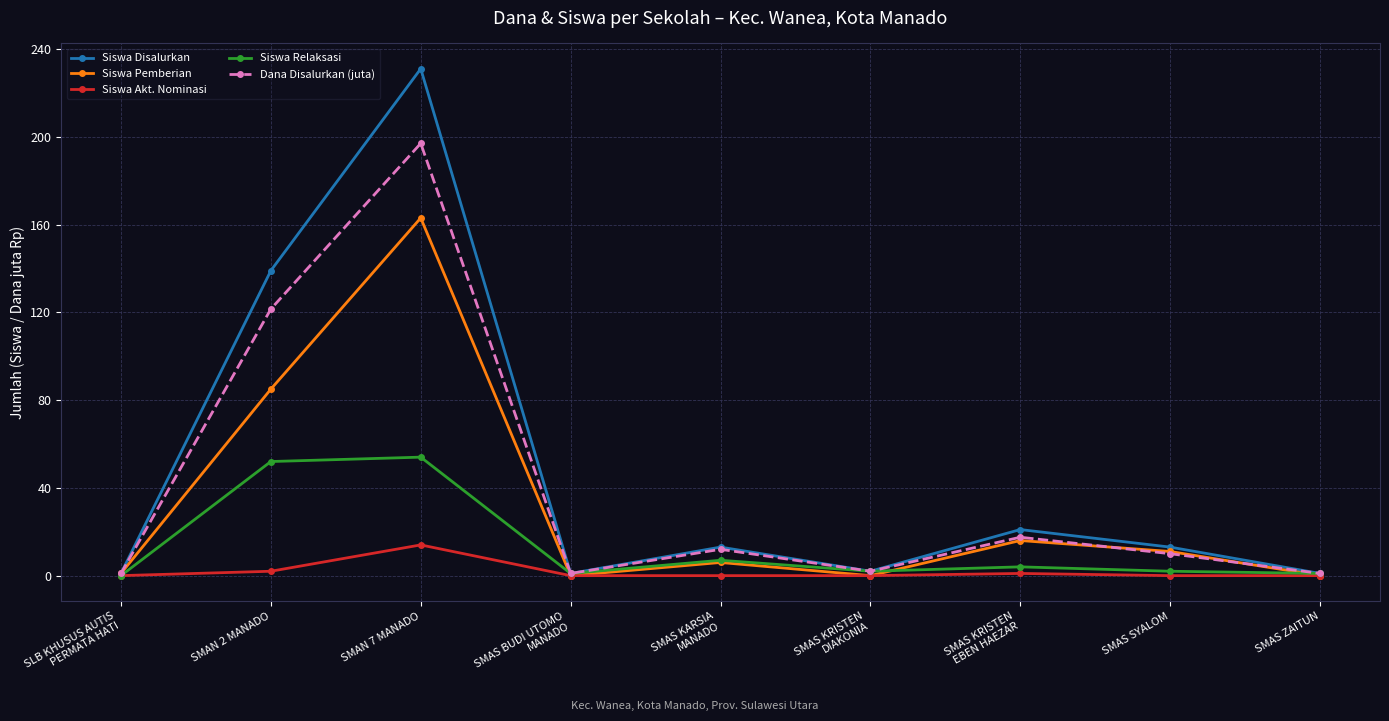

What is the difference between the highest and lowest values at SMAS SYALOM?

13.0